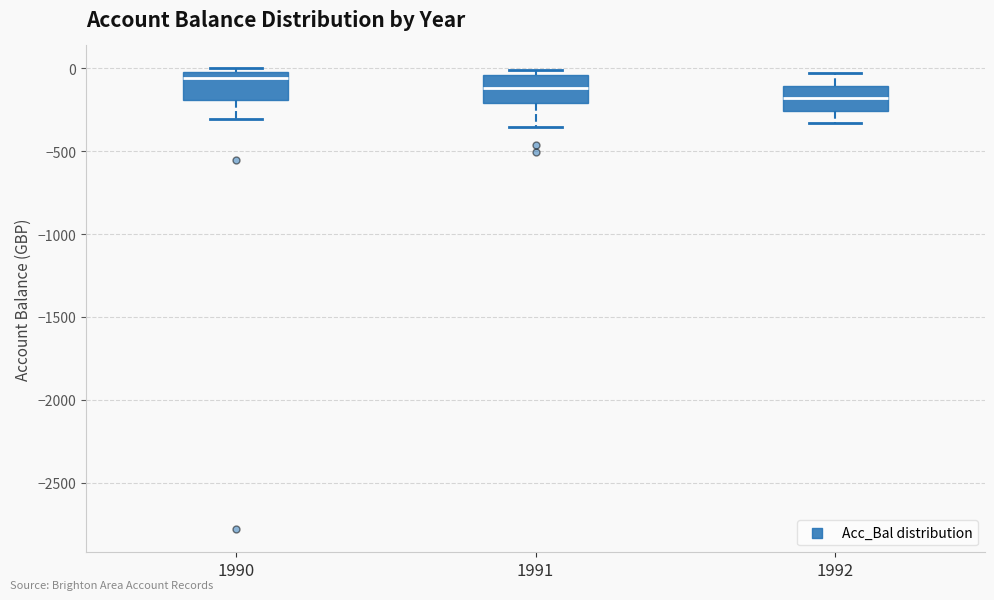

Reading left to right, read every box against the y-axis: the position of its median line, the range the box covers, and the ends of its whiskers. The values are not printed on the chart, so give them approximately, as read against the axis.

1990: median -50, box -200 to 0, whiskers -300 to 0 (just above the box's upper edge)
1991: median -100, box -200 to -50, whiskers -350 to 0
1992: median -200, box -250 to -100, whiskers -350 to -50